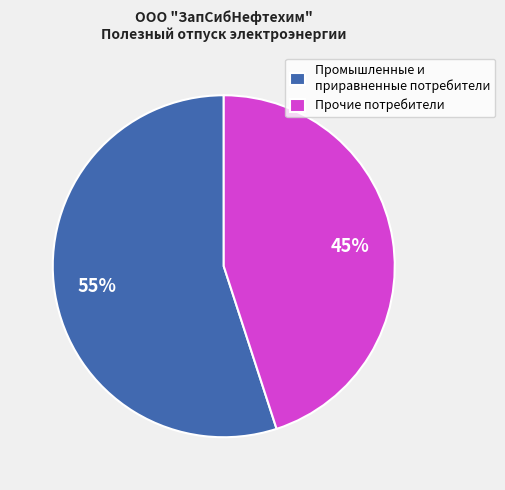

The Прочие потребители slice represents 52% of the pie. True or false?

False